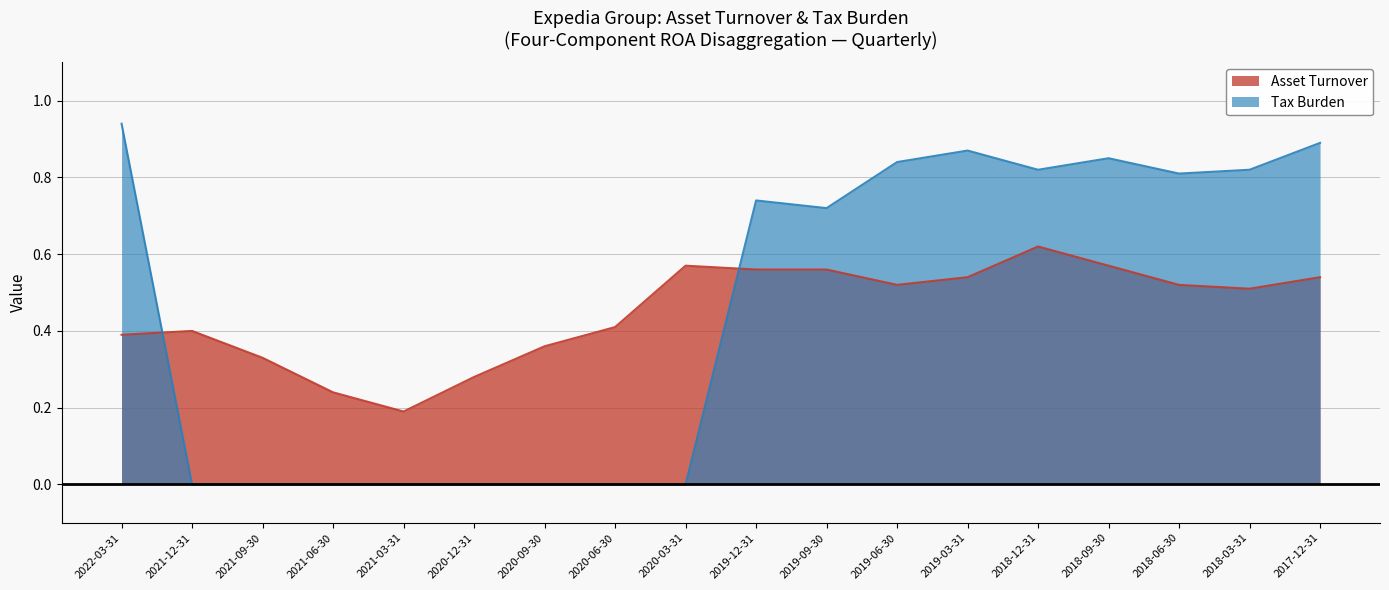

Which category has the highest value in the Asset Turnover series?

2018-12-31